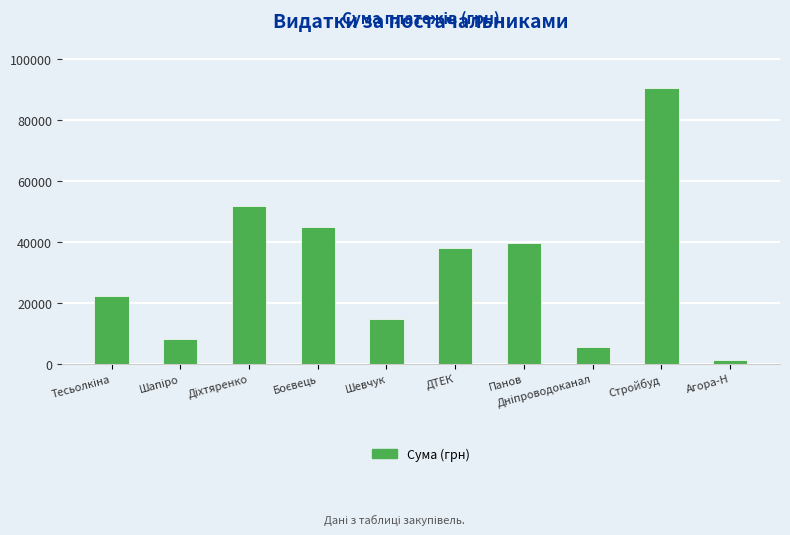

Read the value at Панов.

39542.9